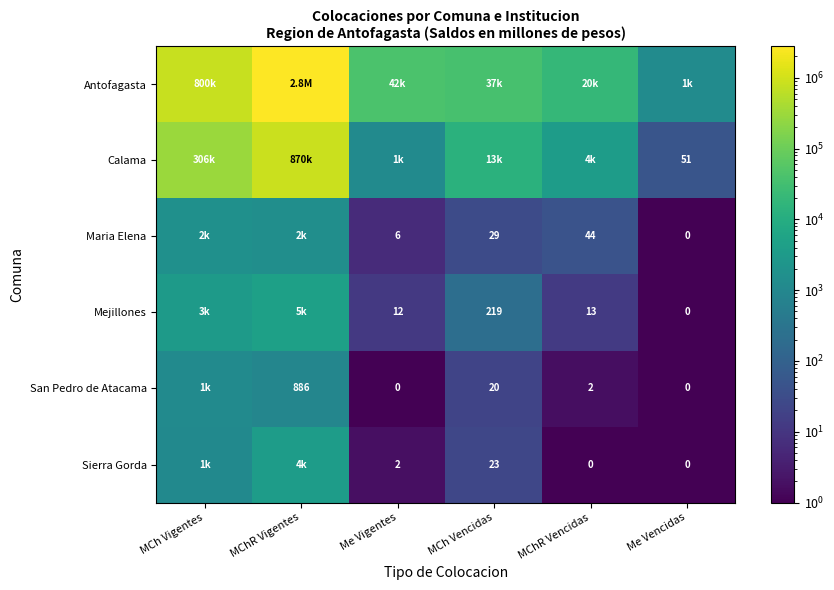

What is the difference between the Maria Elena values at MChR Vigentes and MChR Vencidas?

1527.5